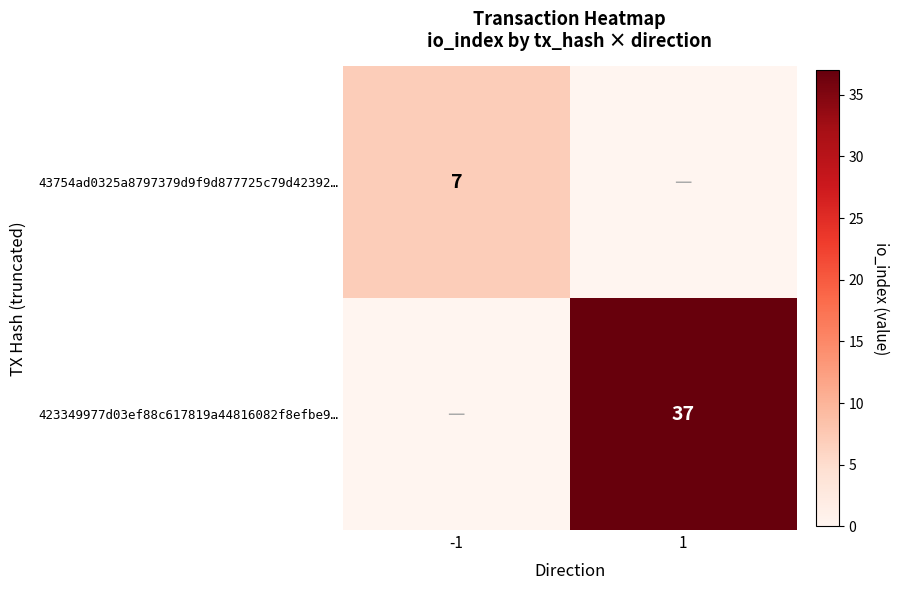

What is the total value across all series at 1?

37